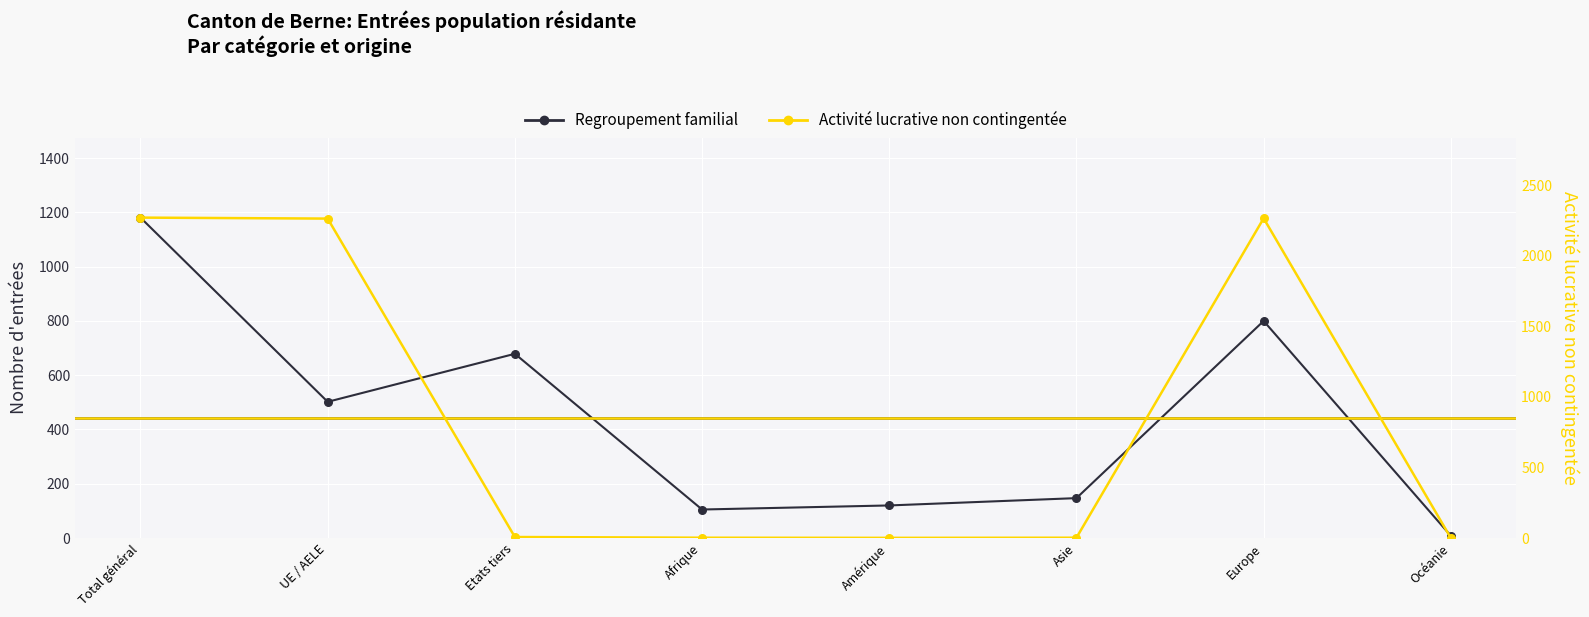

At how many categories does at least one series exceed 1780?

3